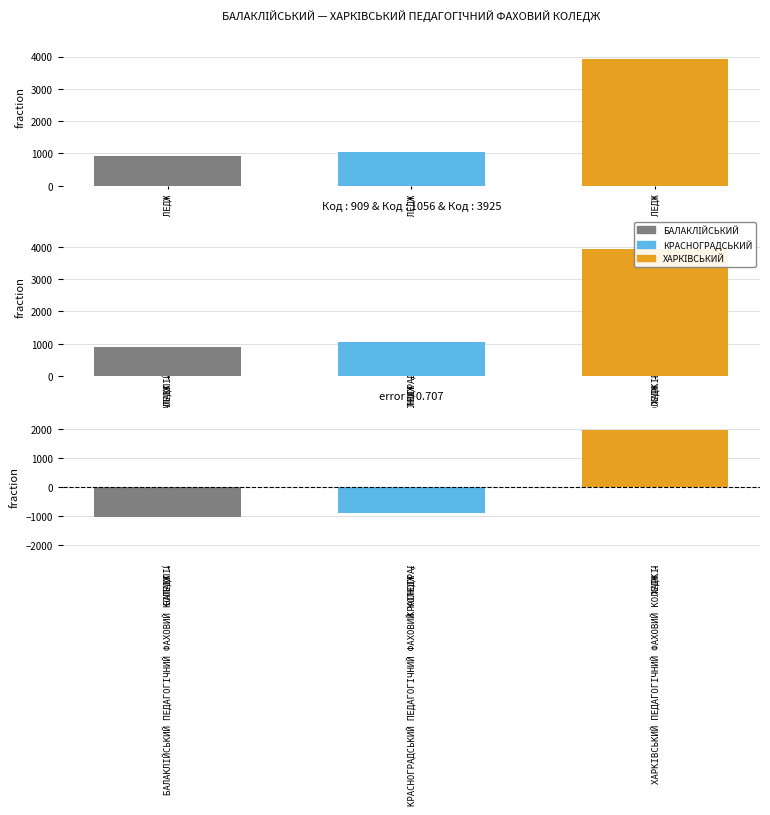

How many groups of bars are there?

3